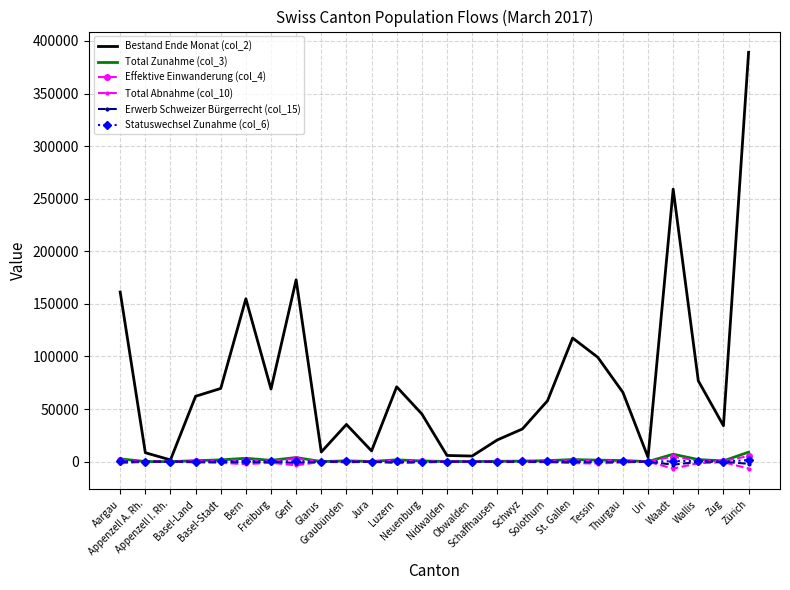

What is the difference between the second highest and minimum values in the Total Abnahme (col_10) series?

6516